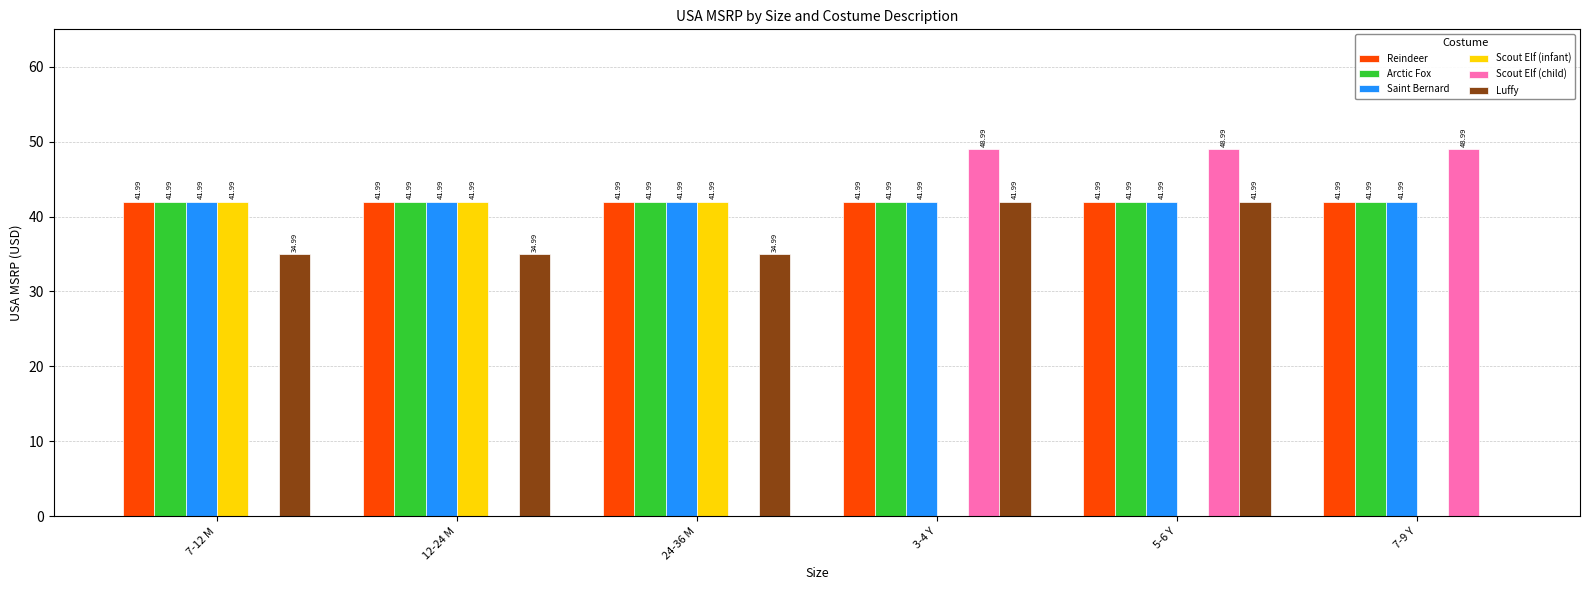

What is the maximum value for Arctic Fox?

42.0